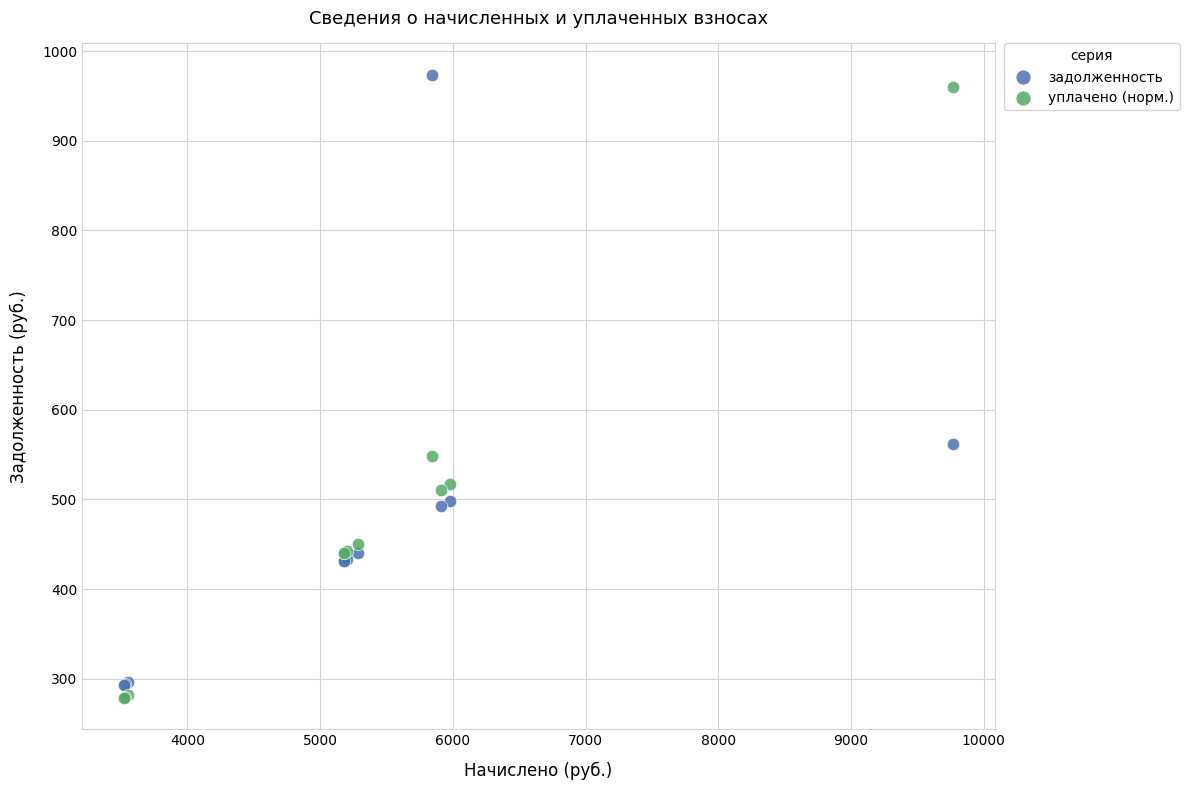

In the задолженность series, what Y value is closest to 633?

562.2